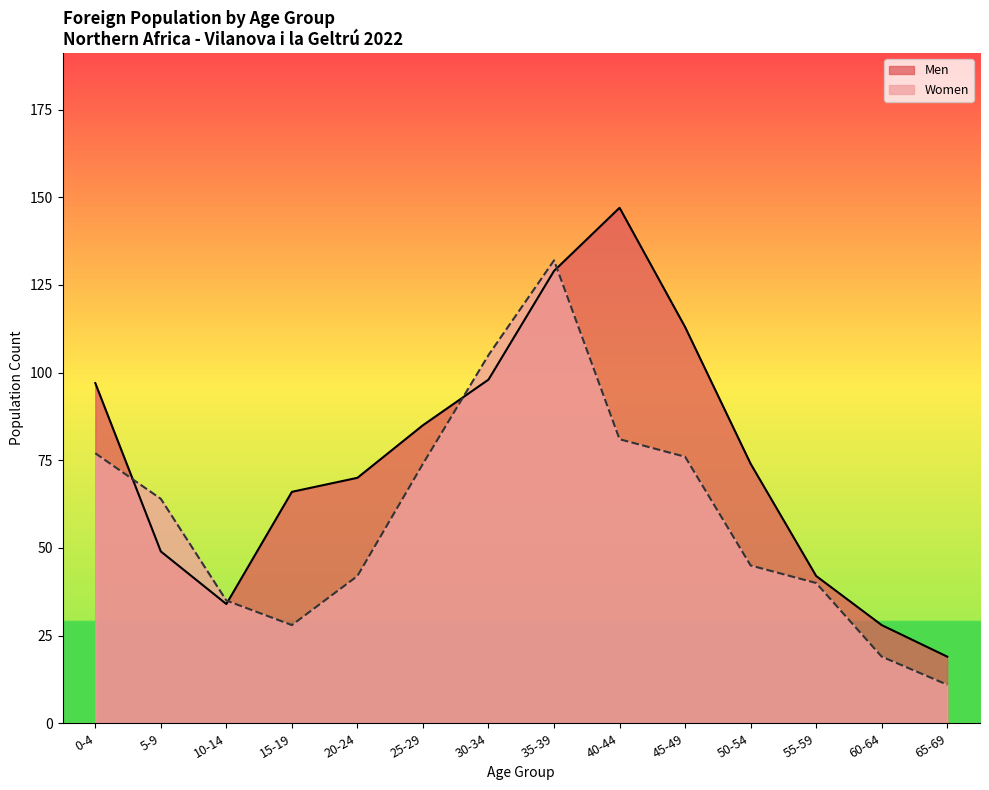

At how many categories does at least one series exceed 122?

2